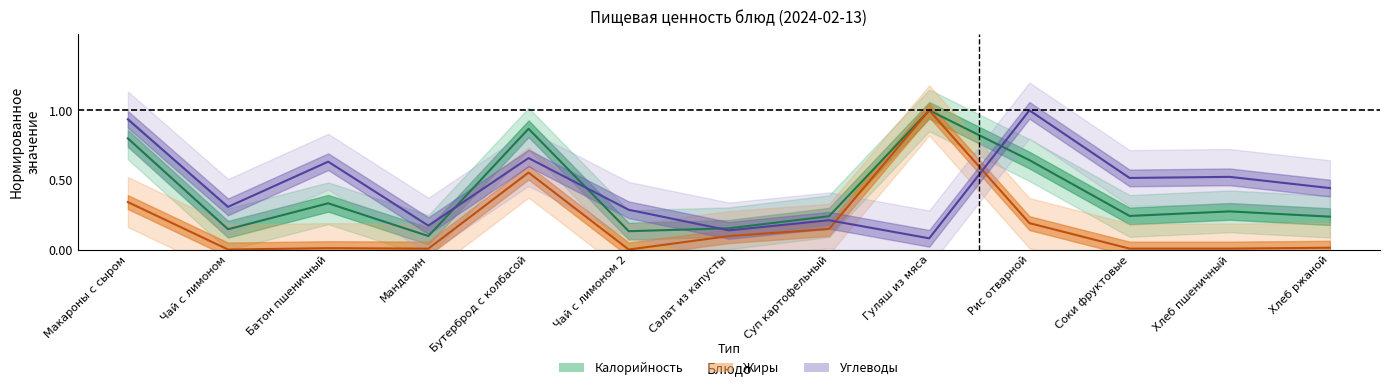

Which series has the largest range (max minus min)?

Жиры